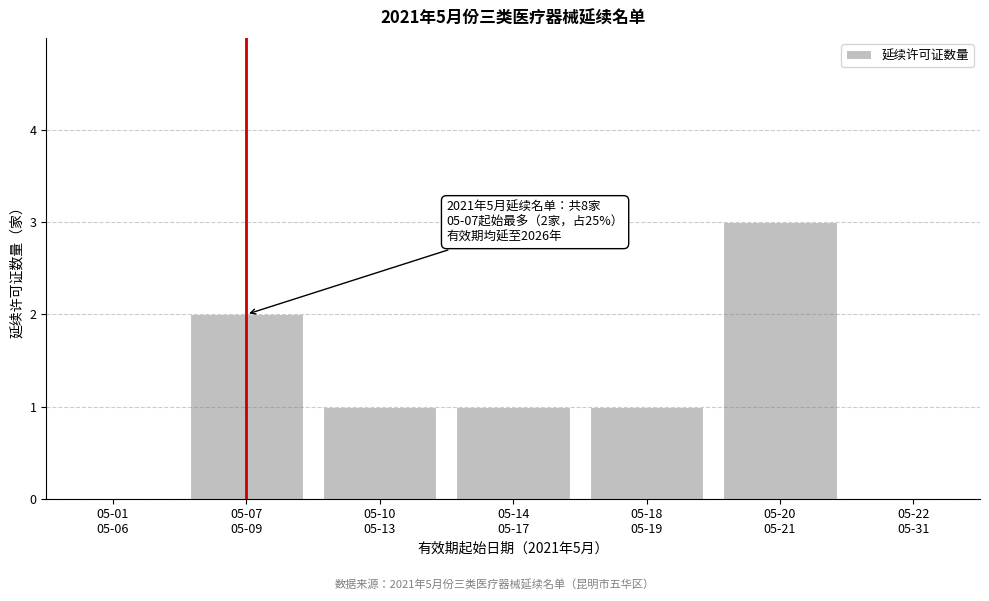

What is the sum of all values?

8